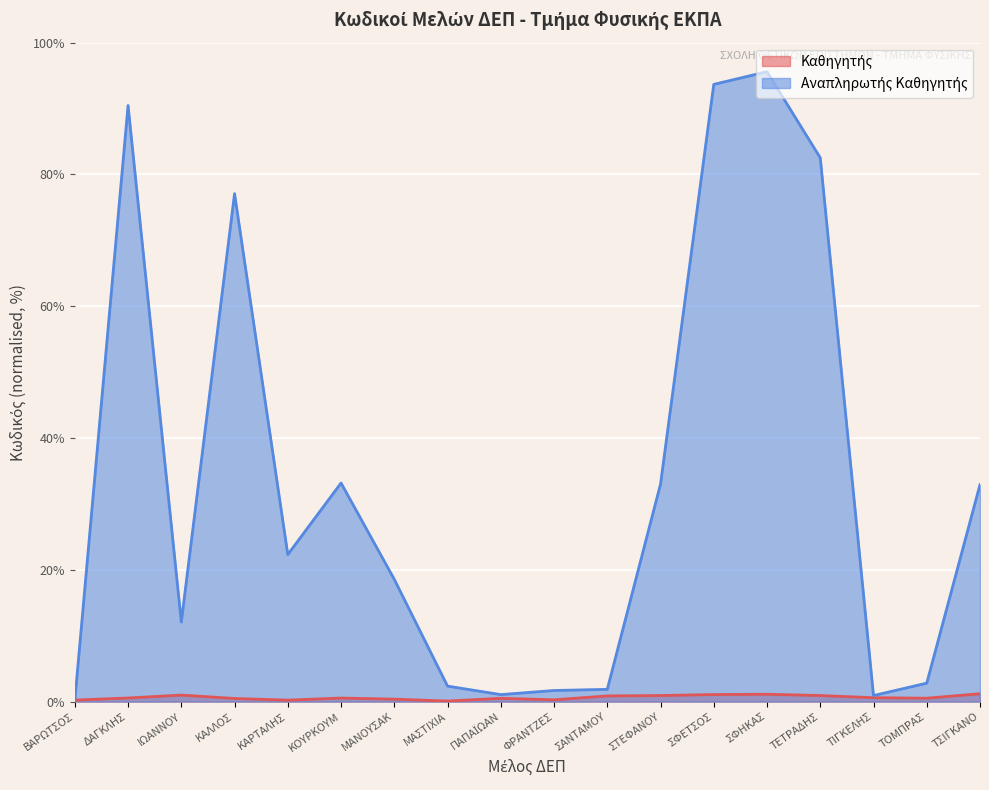

True or false: the data shows 0.5 at ΠΑΠΑΪΩΑΝ.

True